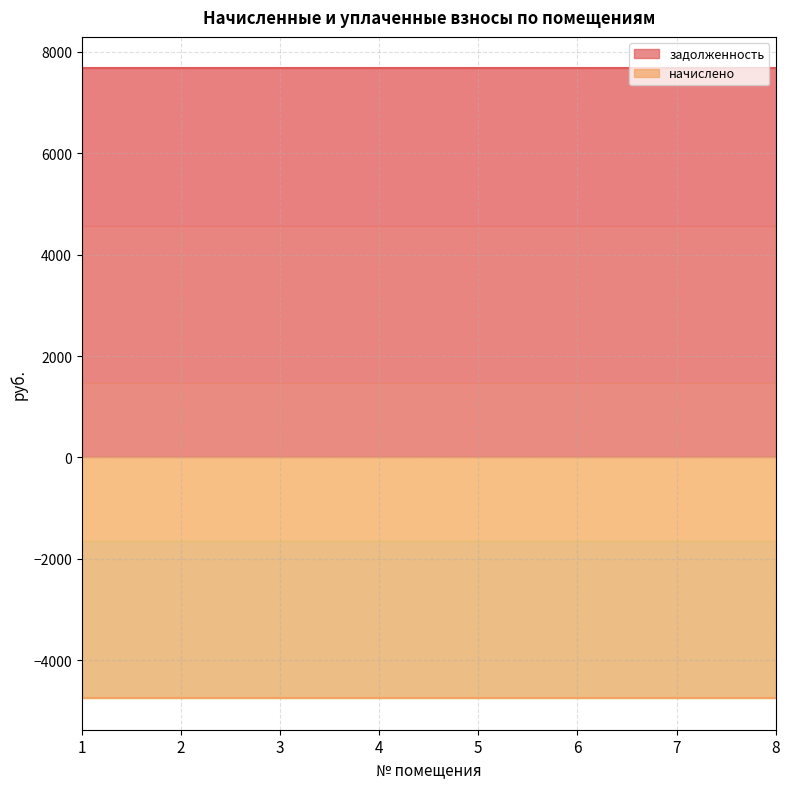

At which category is the sum across all series the highest?

1